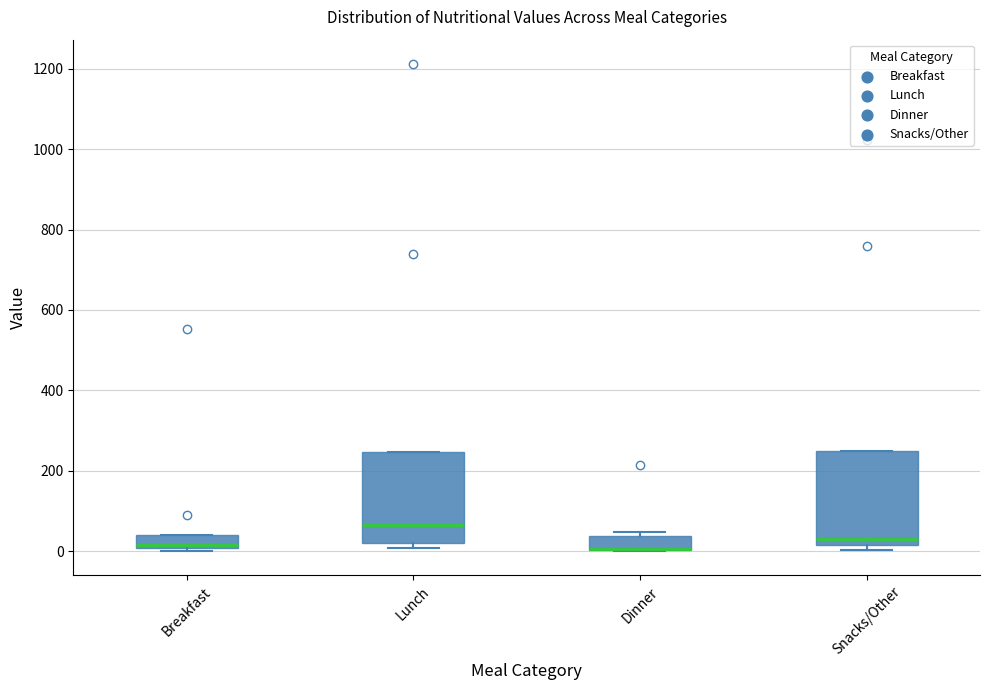

Reading left to right, read every box against the y-axis: the position of its median line, the range the box covers, and the ends of its whiskers. The values are not printed on the chart, so give them approximately, as read against the axis.

Breakfast: median 20, box 0 to 40, whiskers 0 (just below the box's lower edge) to 40
Lunch: median 60, box 20 to 240, whiskers 0 to 240
Dinner: median 0 (drawn on the box's lower edge), box 0 to 40, whiskers 0 to 40 (just above the box's upper edge)
Snacks/Other: median 40, box 20 to 260, whiskers 0 to 260